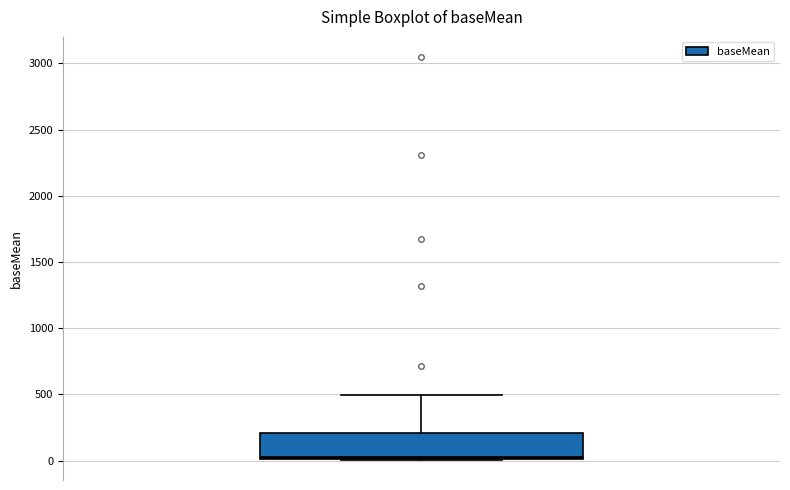

Transcribe this box plot: give where the median line is, the range the box spans, and where the two whiskers end, as read against the y-axis. The values are not printed on the chart, so give them approximately, as read against the axis.

median 50, box 0 to 200, whiskers 0 to 500